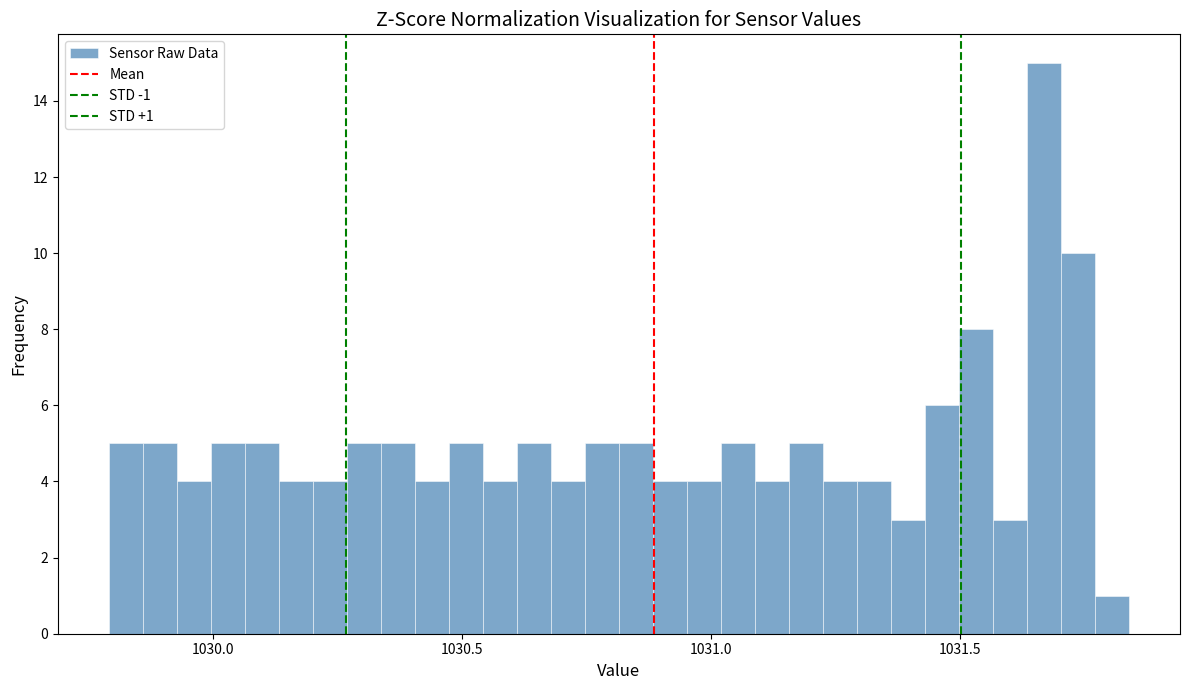

Around what value on the x-axis is the tallest bar? Give the approximate position of its centre, as read against the axis.

1031.65